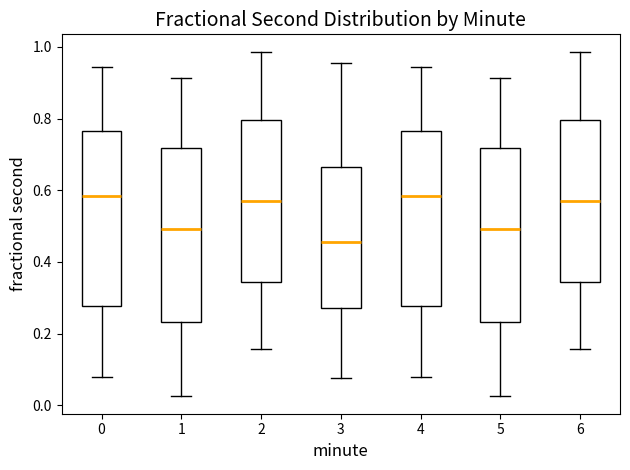

Reading left to right, read every box against the y-axis: the position of its median line, the range the box covers, and the ends of its whiskers. The values are not printed on the chart, so give them approximately, as read against the axis.

0: median 0.58, box 0.28 to 0.76, whiskers 0.08 to 0.94
1: median 0.50, box 0.24 to 0.72, whiskers 0.02 to 0.92
2: median 0.56, box 0.34 to 0.80, whiskers 0.16 to 0.98
3: median 0.46, box 0.28 to 0.66, whiskers 0.08 to 0.96
4: median 0.58, box 0.28 to 0.76, whiskers 0.08 to 0.94
5: median 0.50, box 0.24 to 0.72, whiskers 0.02 to 0.92
6: median 0.56, box 0.34 to 0.80, whiskers 0.16 to 0.98